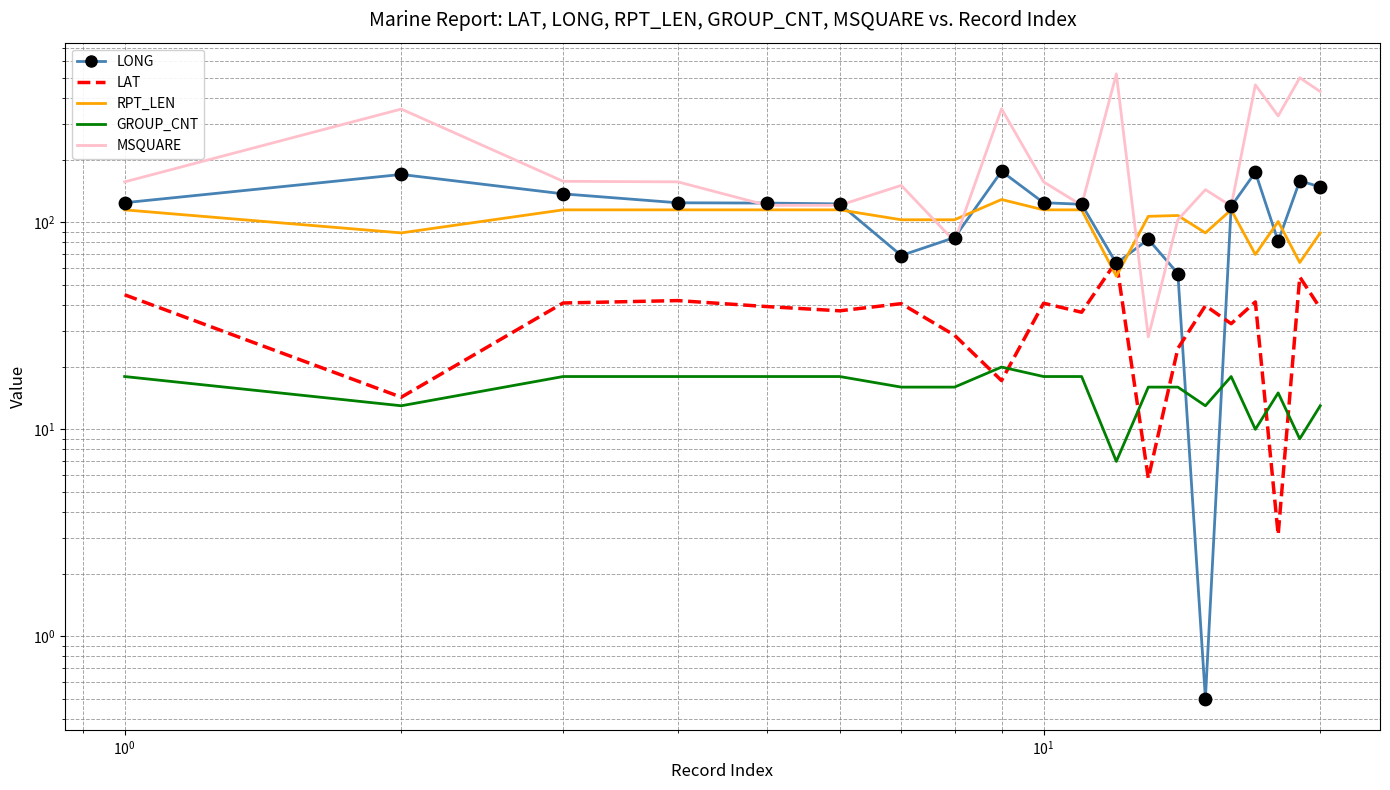

Which series contains the highest Y value?

MSQUARE